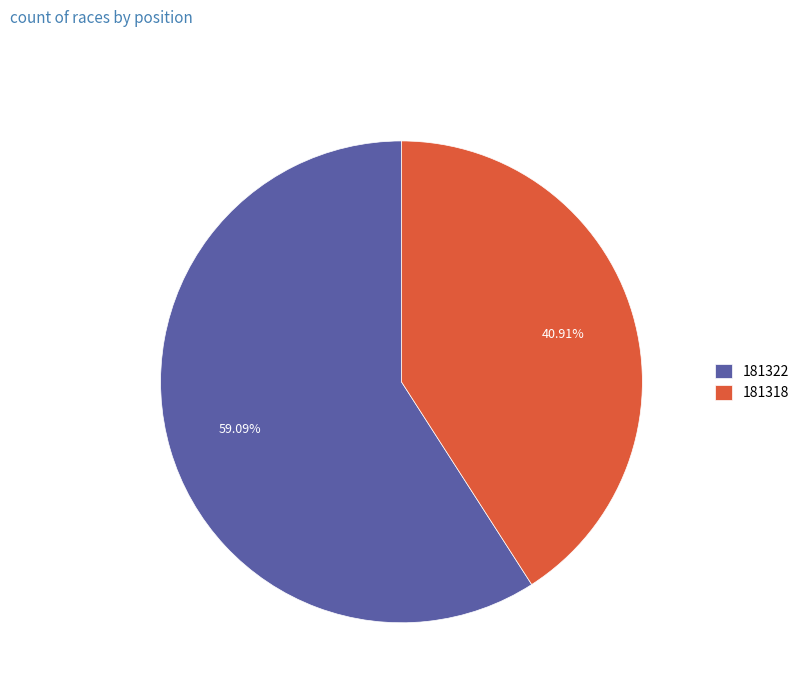

How many slices are in this pie chart?

2